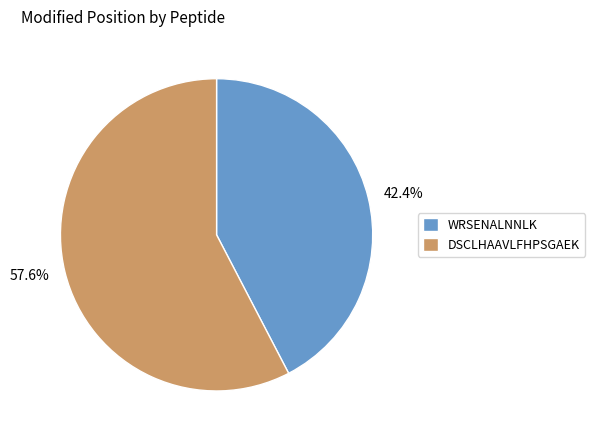

Which has a higher value, 57.6% or 42.4%?

57.6%